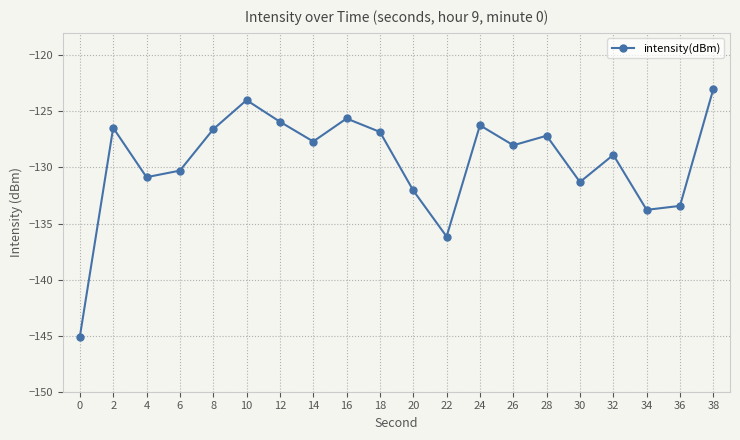

Reading right to left, transcribe all the data shown in this chart.

38=-123.0	36=-133.4	34=-133.8	32=-128.9	30=-131.3	28=-127.2	26=-128.0	24=-126.2	22=-136.2	20=-132.1	18=-126.8	16=-125.6	14=-127.7	12=-125.9	10=-124.0	8=-126.6	6=-130.3	4=-130.9	2=-126.5	0=-145.1